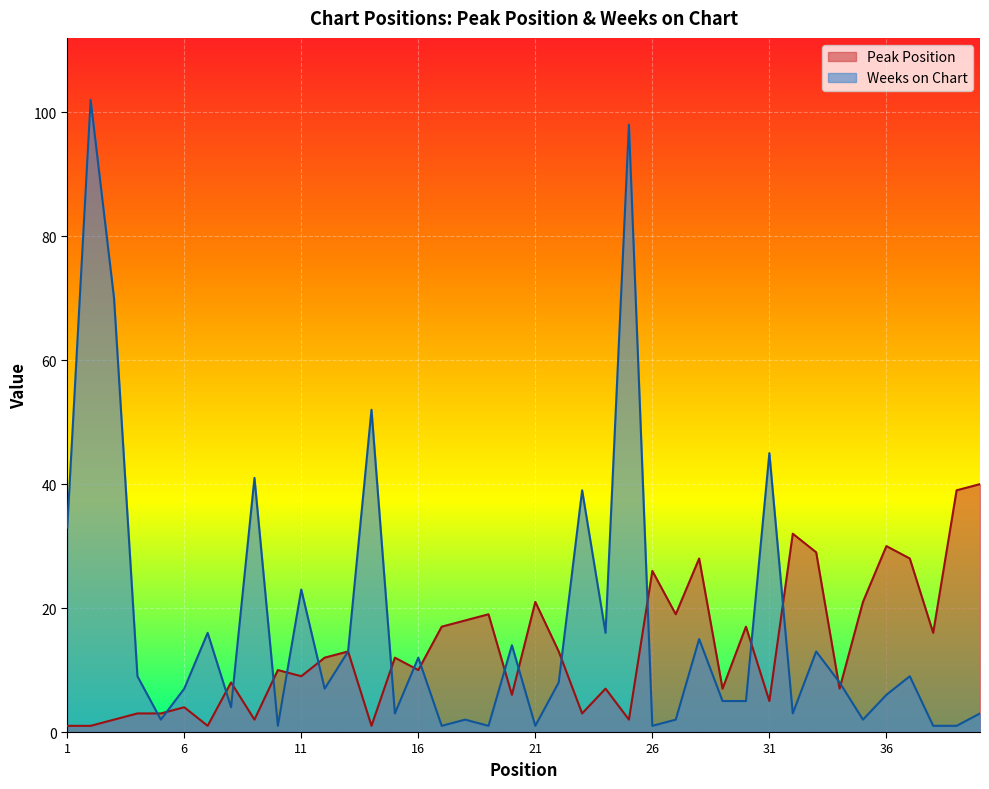

How many times do Weeks on Chart and Peak Position cross each other?

18